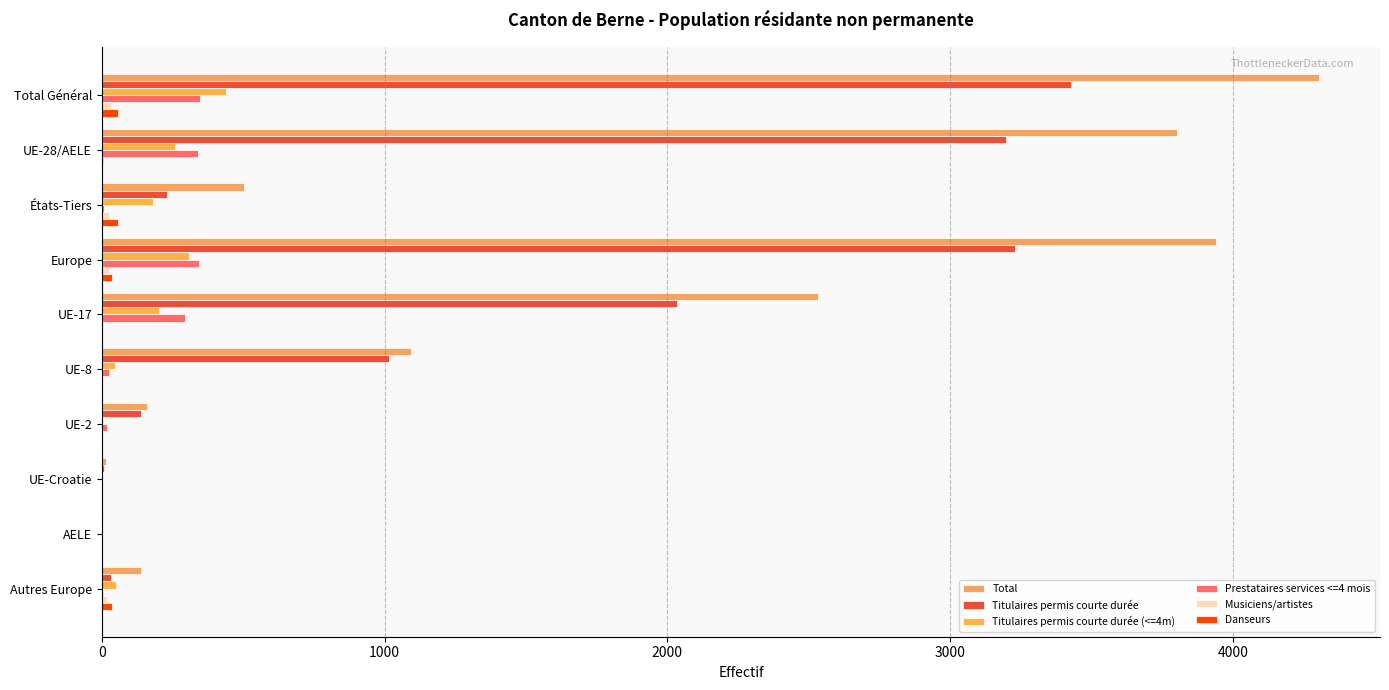

What is the difference between the maximum and minimum values in the Total series?

4301